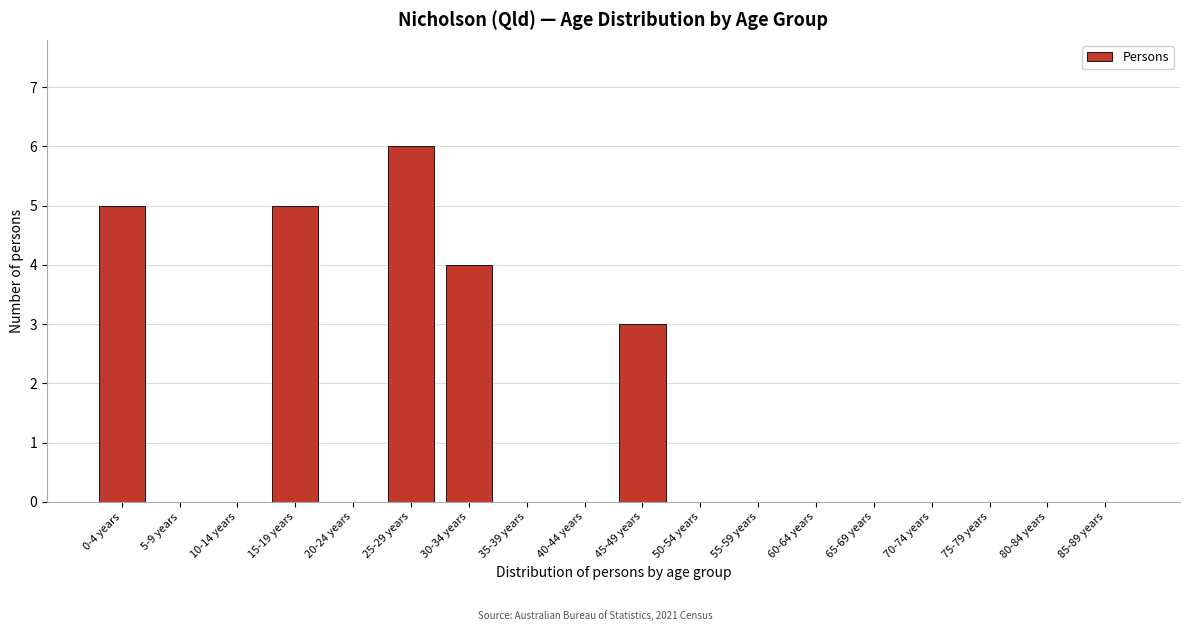

Reading left to right, what are all the values shown in this chart?

0-4 years=5	5-9 years=0	10-14 years=0	15-19 years=5	20-24 years=0	25-29 years=6	30-34 years=4	35-39 years=0	40-44 years=0	45-49 years=3	50-54 years=0	55-59 years=0	60-64 years=0	65-69 years=0	70-74 years=0	75-79 years=0	80-84 years=0	85-89 years=0